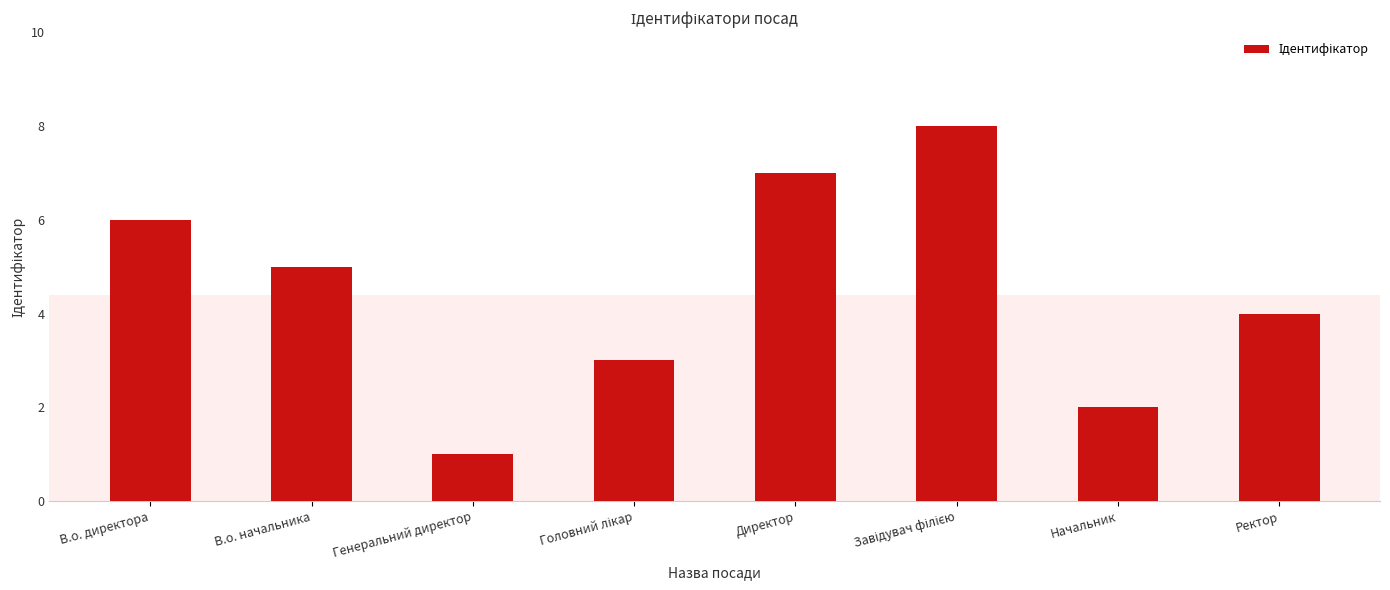

What position from the left is В.о. начальника?

2